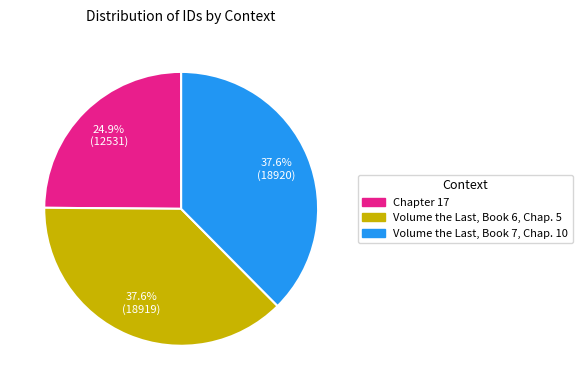

Does Chapter 17 account for over 50% of the chart?

No